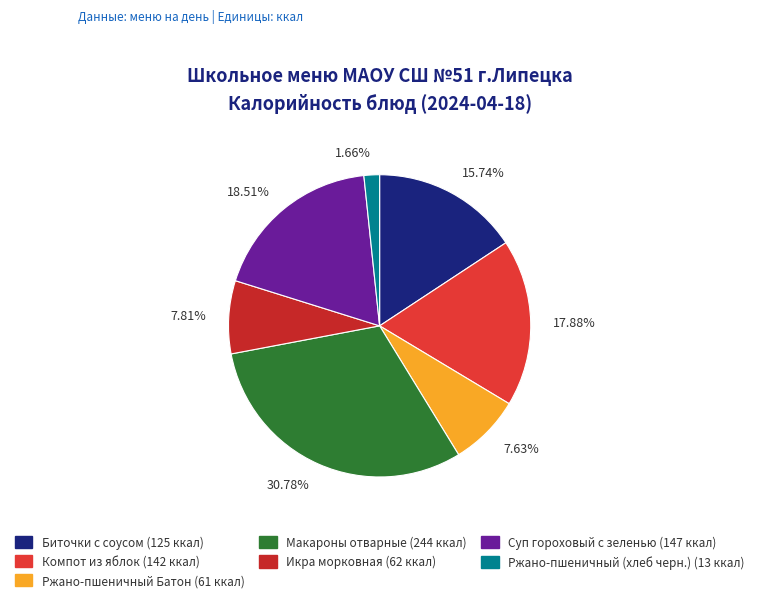

True or false: Суп гороховый с зеленью accounts for 19% of the total.

True